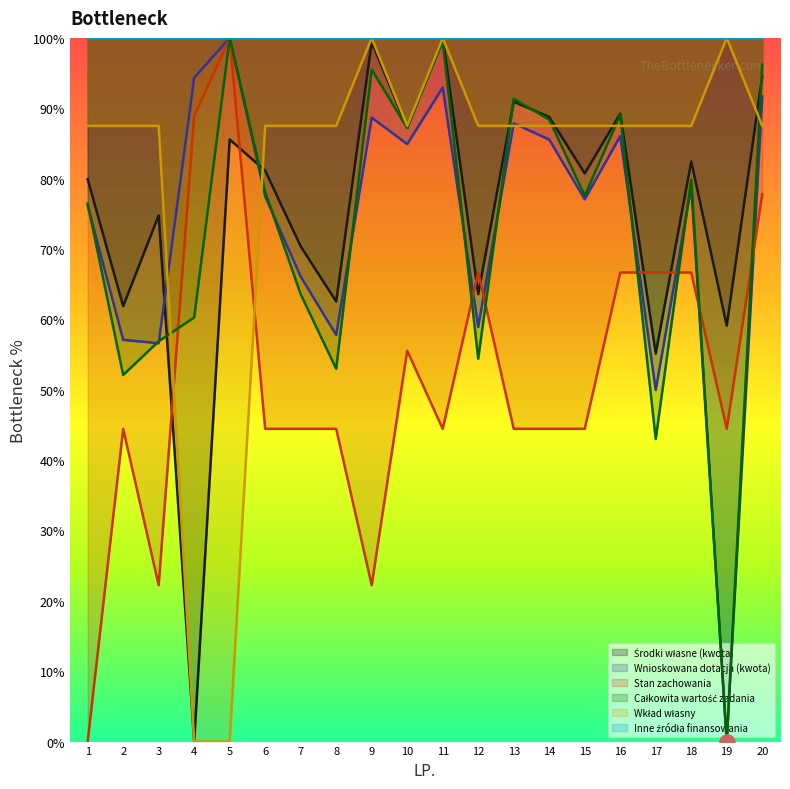

What is the total value across all series at 2?

303.0